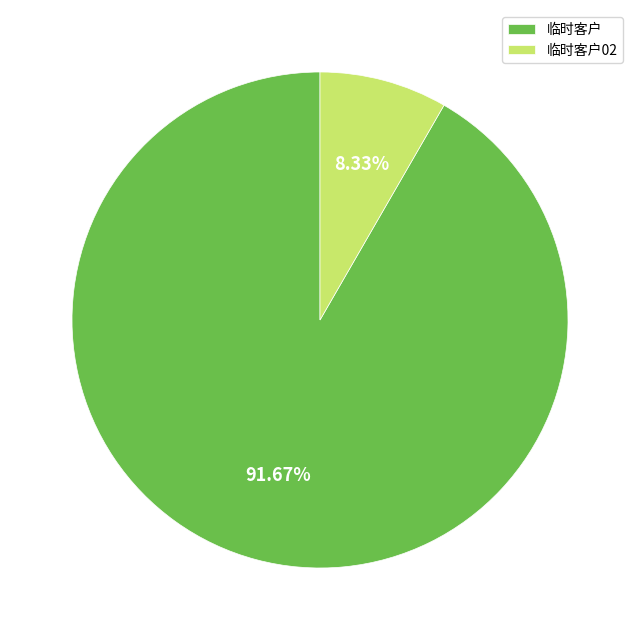

What is the majority slice?

临时客户